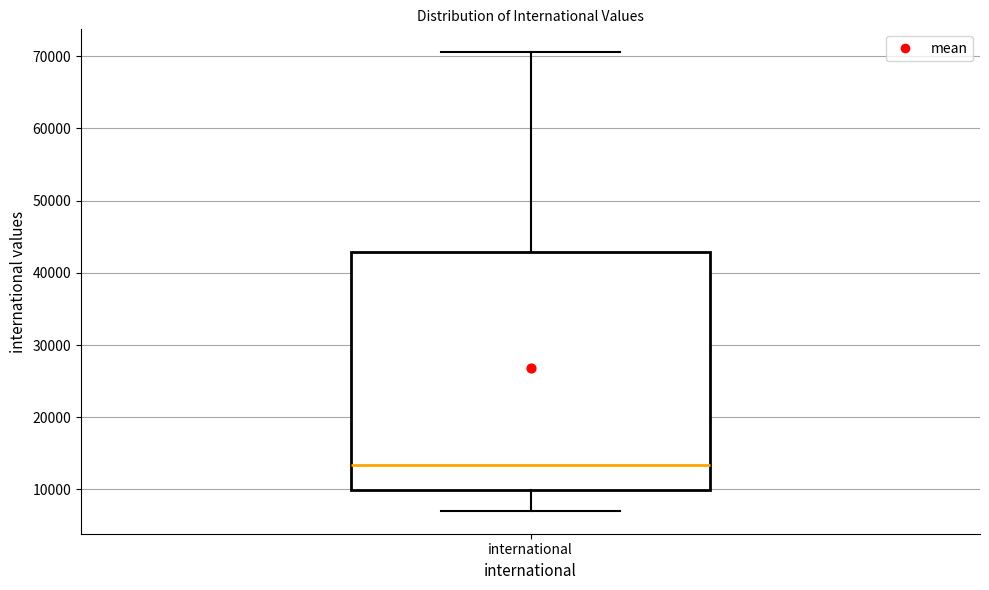

Transcribe this box plot: give where the median line is, the range the box spans, and where the two whiskers end, as read against the y-axis. The values are not printed on the chart, so give them approximately, as read against the axis.

median 13000, box 10000 to 43000, whiskers 7000 to 71000